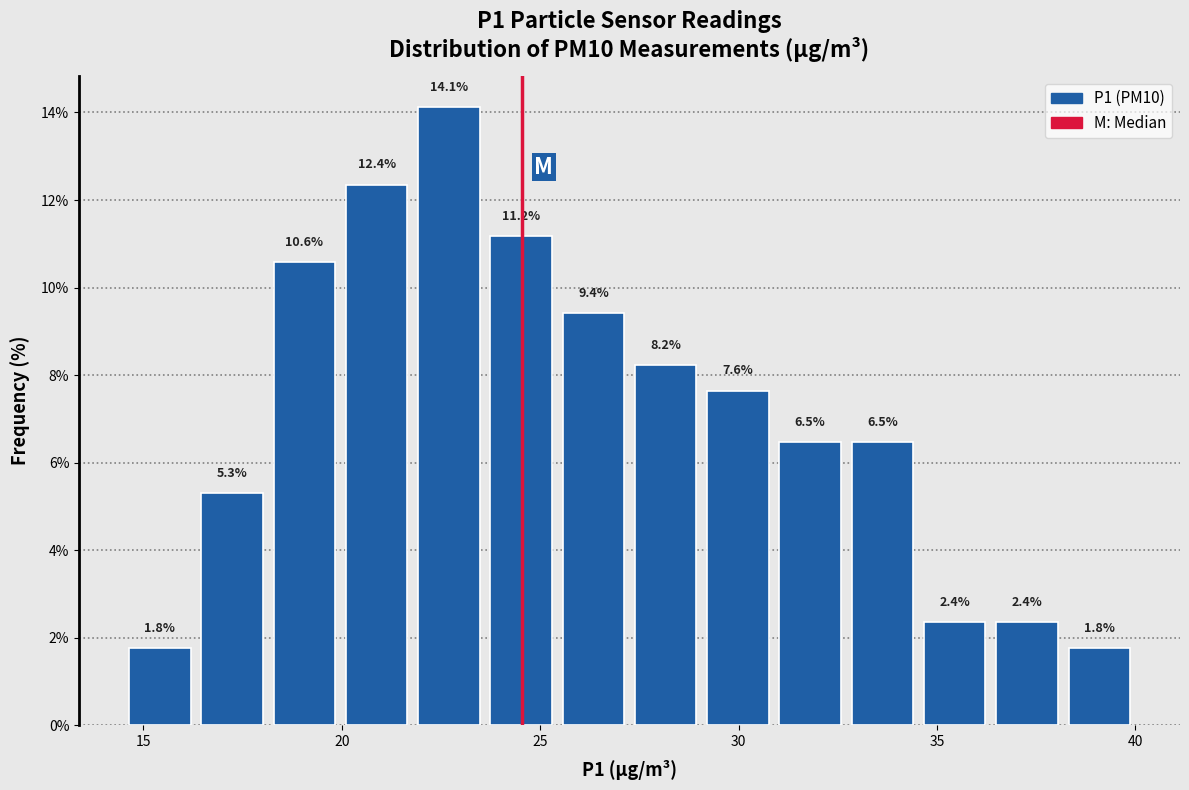

Read against the x-axis, roughly where is the centre of the tallest bar?

22.5